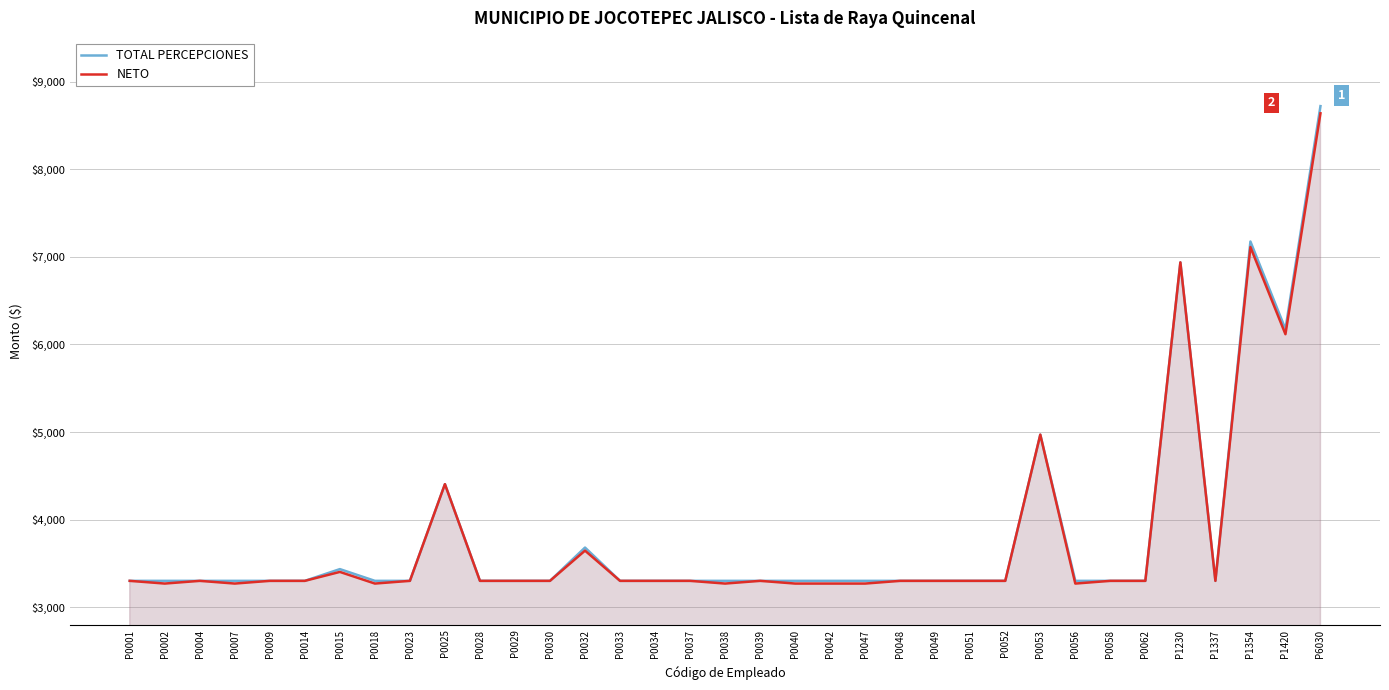

In NETO, how many points are lower than both neighbors (excluding endpoints)?

7